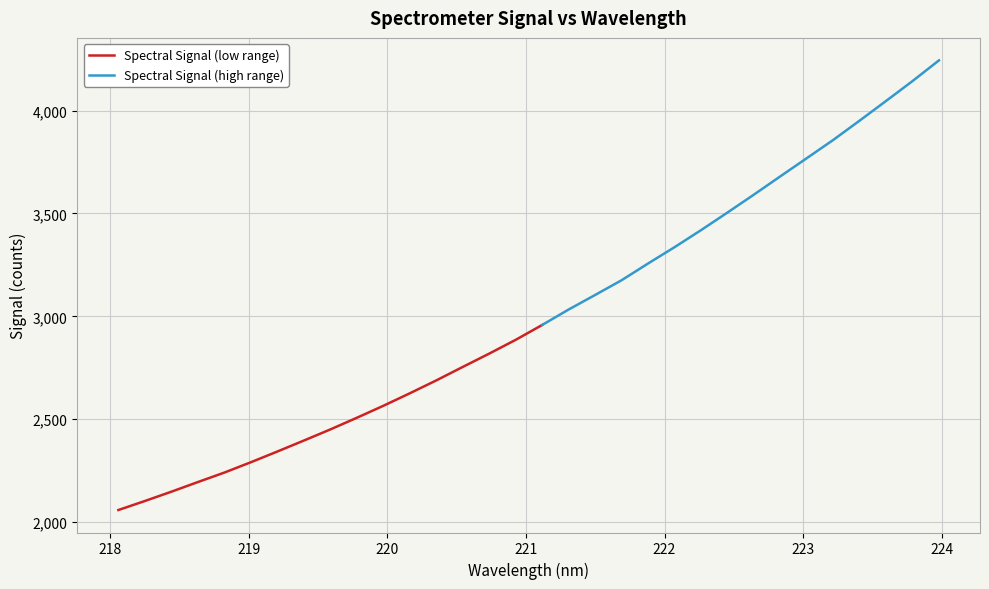

Between 218.6332 and 222.8355, which is larger?

222.8355